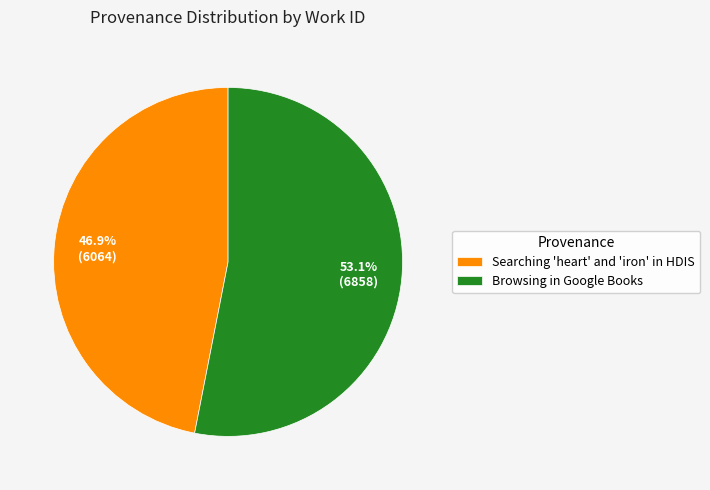

To the nearest percent, what is the average slice percentage?

50%